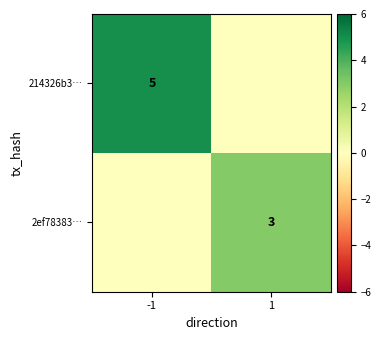

What is the sum of all 214326b3… values?

5